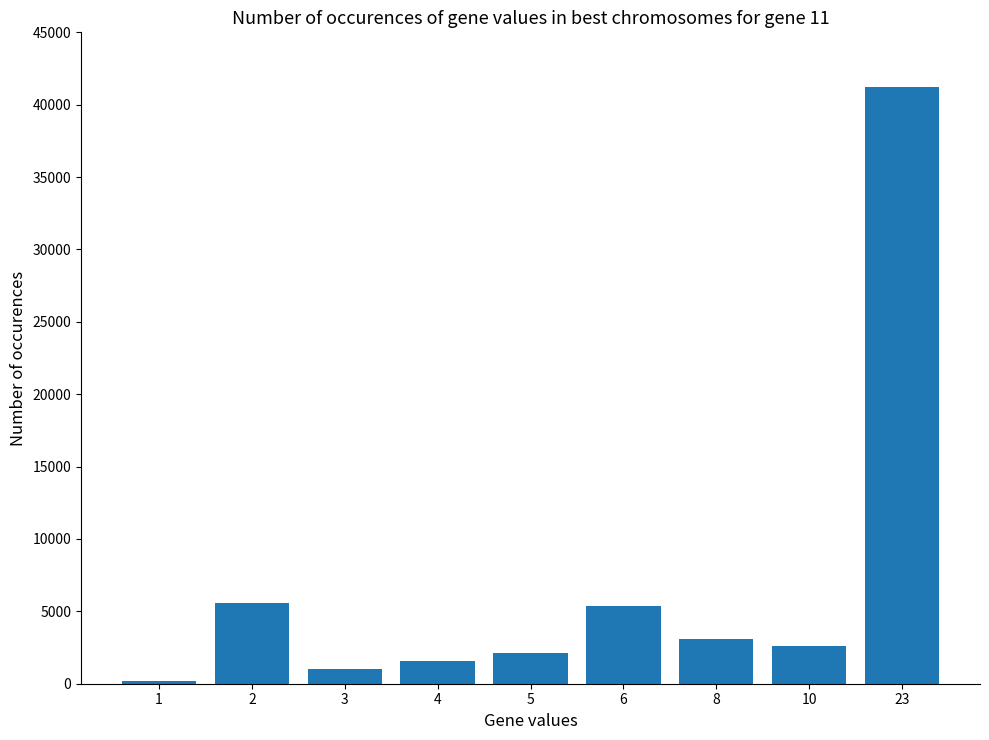

Reading right to left, transcribe all the data shown in this chart.

41235	2590	3099	5350	2130	1550	1022	5558	195